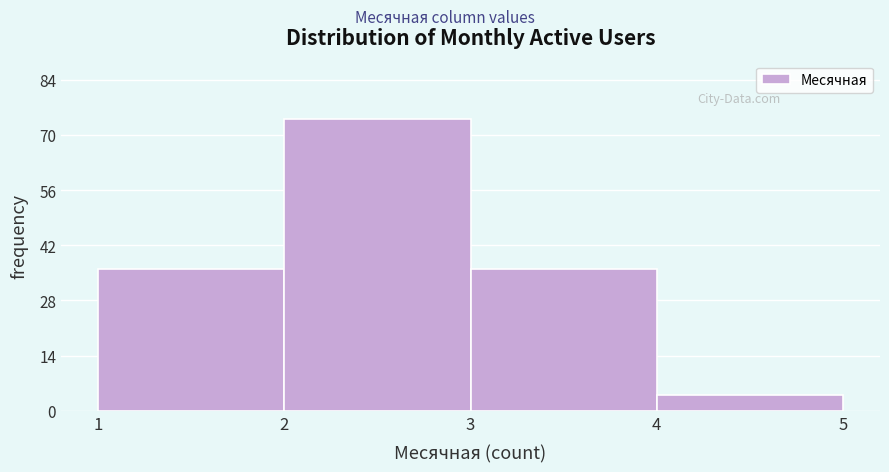

How tall is the bar that spans 4 to 5 on the x-axis? The values are not printed on the chart, so give them approximately, as read against the axis.

4